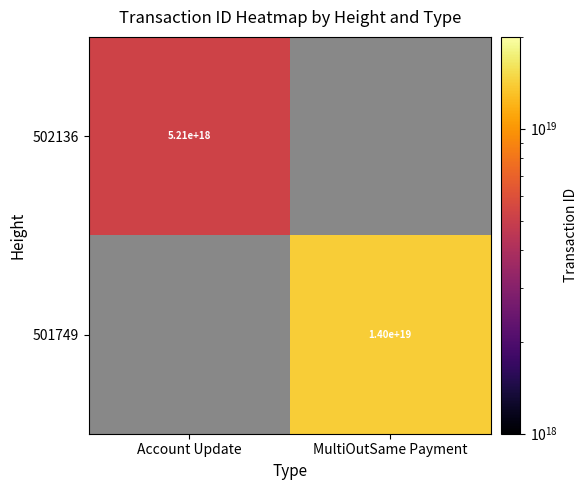

Is it true that 502136 equals 2258440002861872384 at Account Update?

False